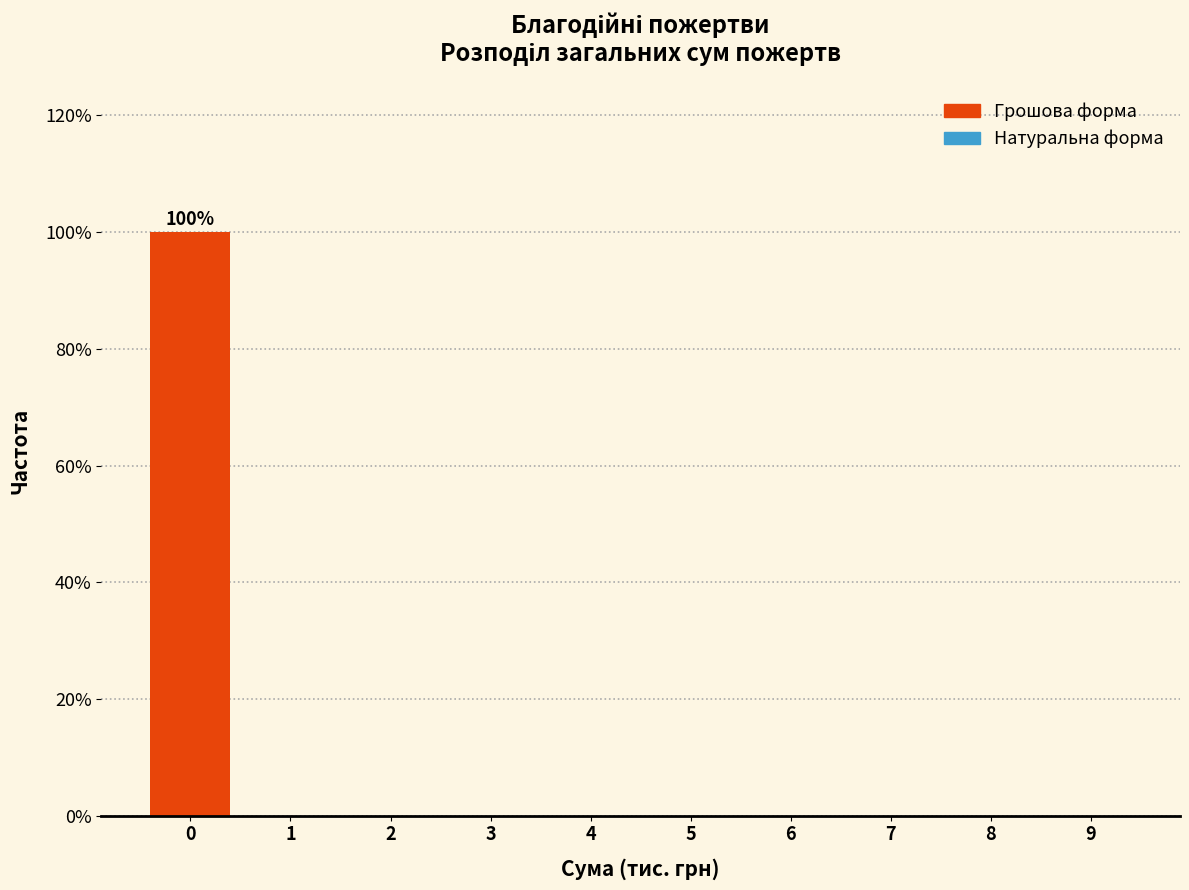

Which range on the x-axis has the tallest bar?

-0.5 to 0.5